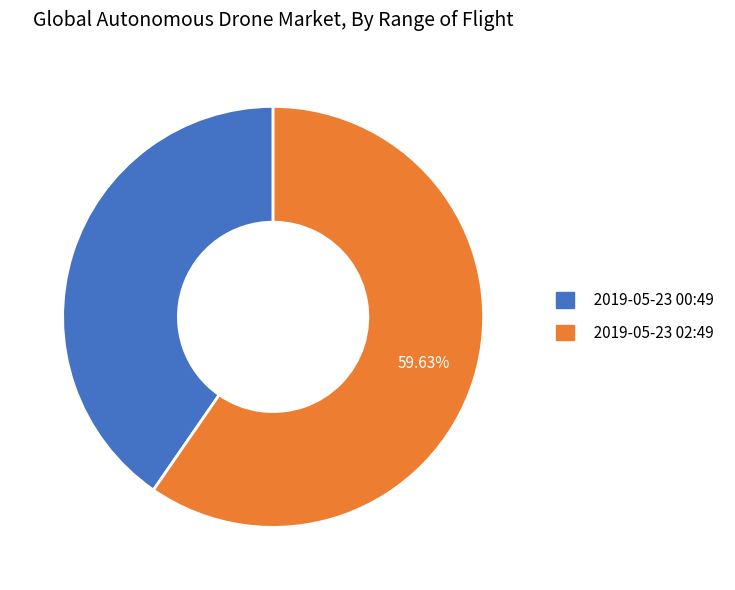

Combined, do 2019-05-23 00:49 and 2019-05-23 02:49 account for over 50%?

Yes